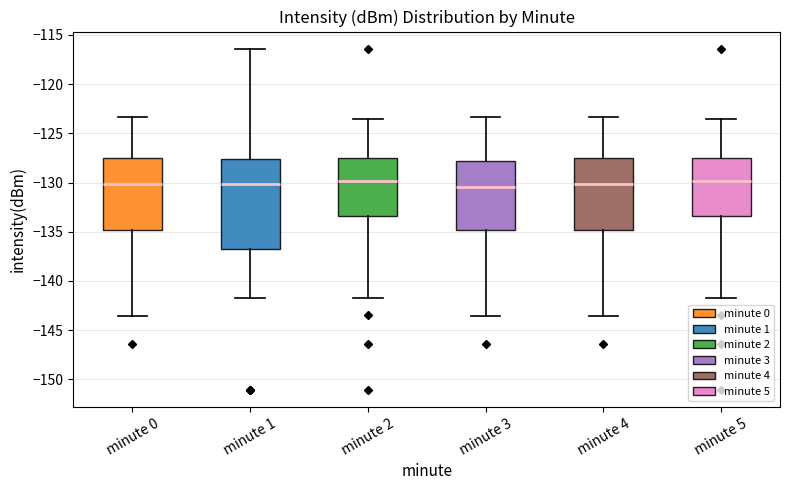

Which box is the tallest, from its lower edge to its upper edge?

minute 1